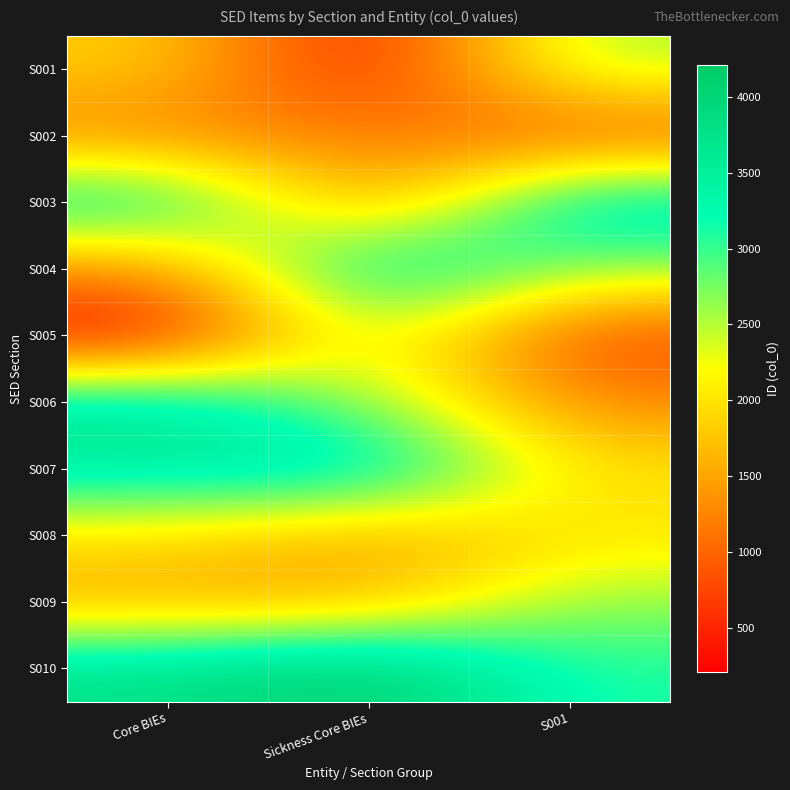

Reading left to right, list all the values displayed in this chart.

S001: Core BIEs=1868	Sickness Core BIEs=306	S001=2587
S002: Core BIEs=1192	Sickness Core BIEs=1269	S001=809
S003: Core BIEs=3557	Sickness Core BIEs=1193	S001=3712
S004: Core BIEs=1270	Sickness Core BIEs=3720	S001=2651
S005: Core BIEs=206	Sickness Core BIEs=2622	S001=724
S006: Core BIEs=3688	Sickness Core BIEs=2618	S001=1254
S007: Core BIEs=3527	Sickness Core BIEs=3763	S001=1985
S008: Core BIEs=1991	Sickness Core BIEs=1452	S001=1993
S009: Core BIEs=1516	Sickness Core BIEs=1552	S001=2654
S010: Core BIEs=3773	Sickness Core BIEs=4209	S001=3105